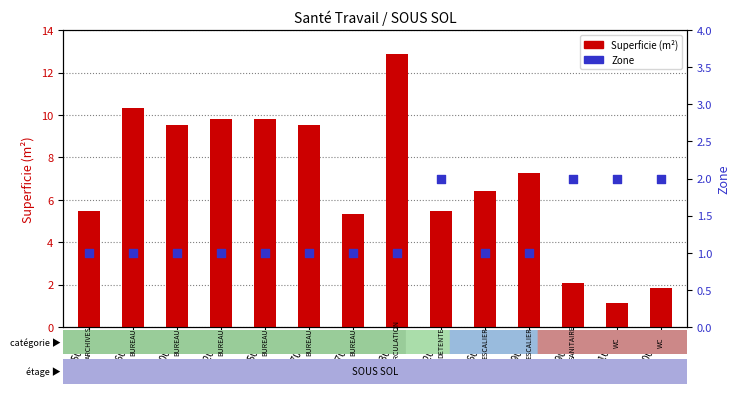

Which series has the largest Y range (max minus min)?

Superficie (m²)